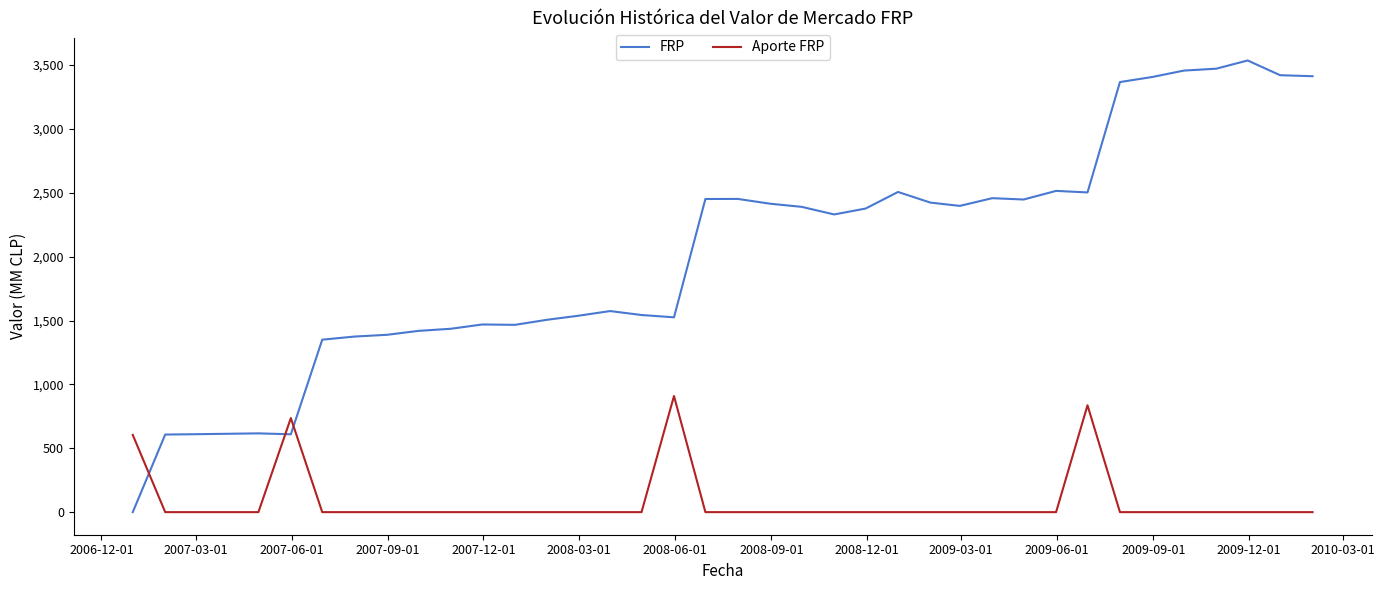

True or false: FRP and Aporte FRP cross at least once.

True